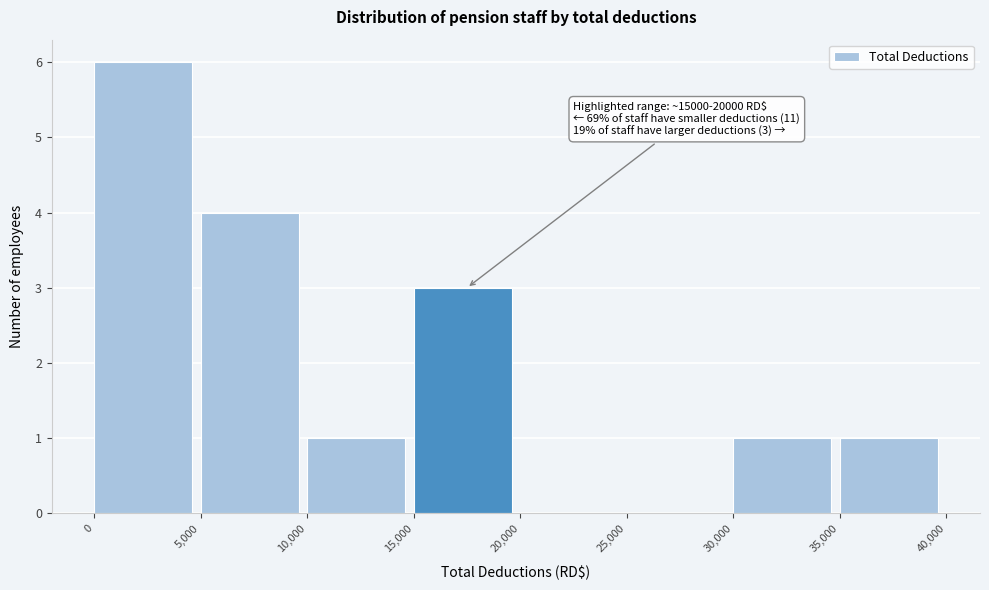

Over which range of the x-axis is the bar tallest?

0 to 5,000